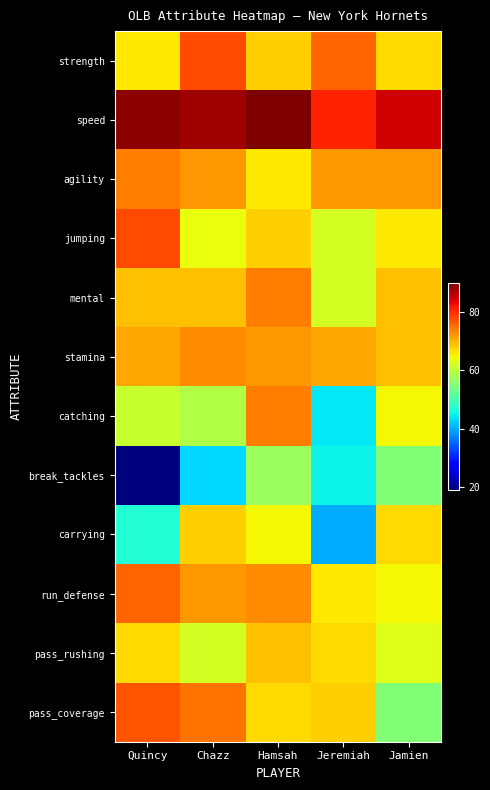

What is the total value across all series at Hamsah?

843